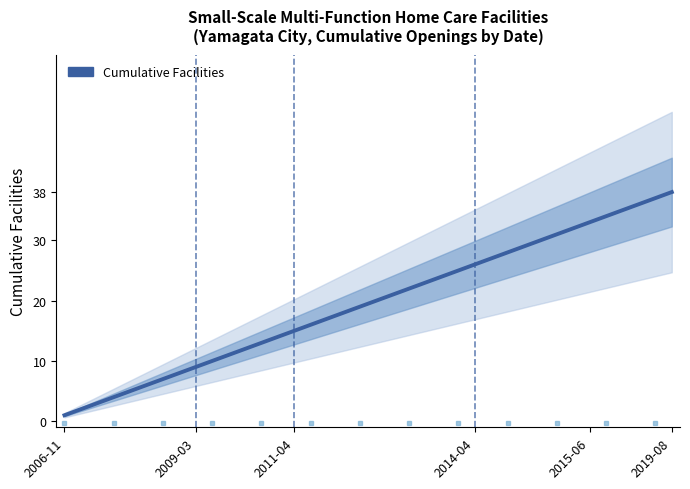

Rank the categories by value from highest to lowest.

2019-08, 2019-06, 2018-07, 2016-10, 2016-03, 2015-06, 2015-06, 2015-04, 2015-04, 2015-04, 2014-12, 2014-06, 2014-04, 2014-04, 2014-03, 2013-12, 2013-04, 2013-02, 2012-11, 2012-04, 2012-04, 2012-04, 2011-11, 2011-04, 2010-11, 2010-07, 2010-04, 2010-04, 2009-04, 2009-03, 2008-10, 2008-04, 2008-03, 2008-02, 2007-04, 2007-03, 2006-11, 2006-11